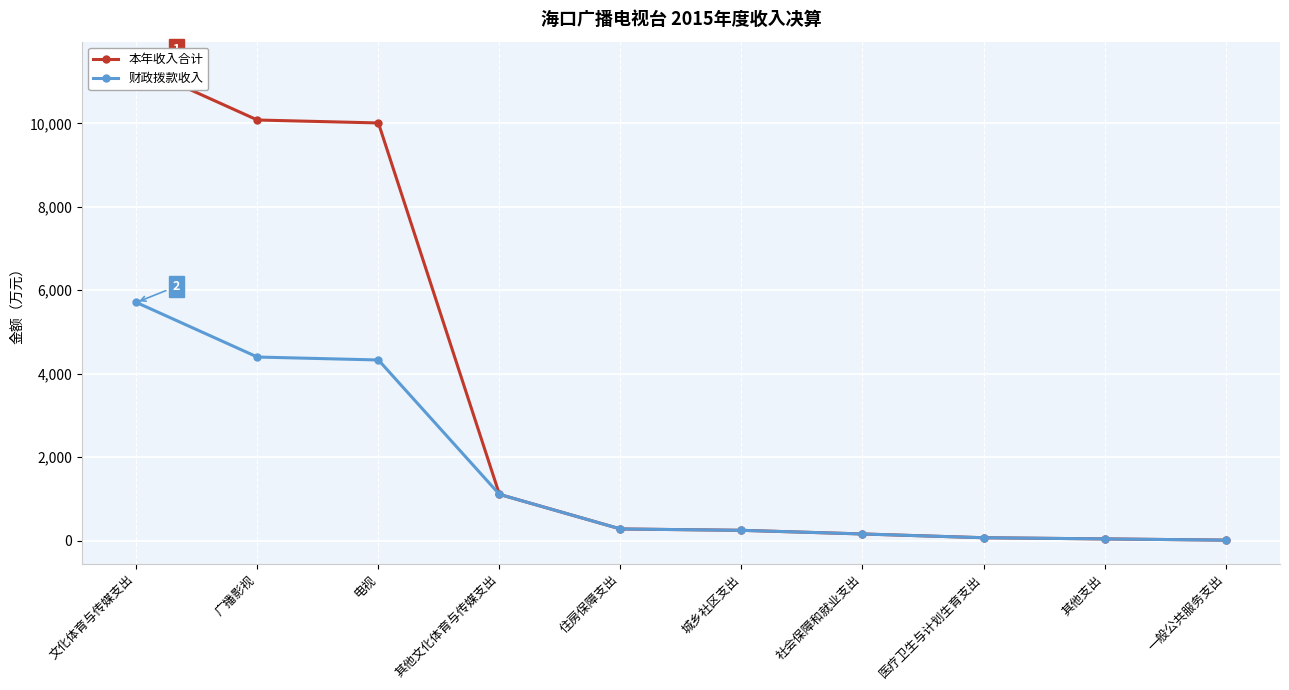

At which label does 财政拨款收入 reach its minimum?

一般公共服务支出